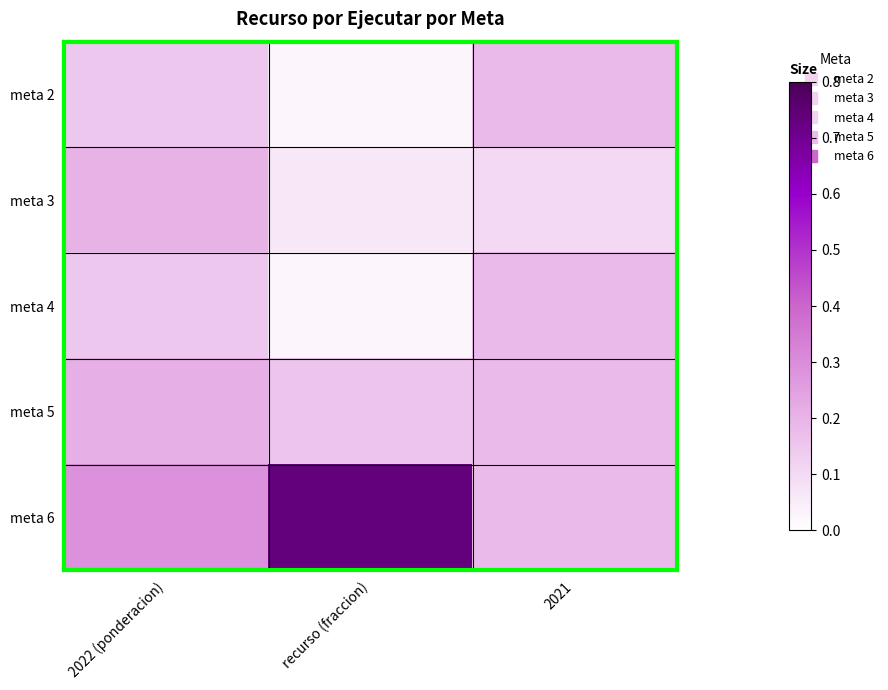

Reading left to right, transcribe all the data shown in this chart.

meta 2: 2022 (ponderacion)=0.1	recurso (fraccion)=0.0	2021=0.2
meta 3: 2022 (ponderacion)=0.2	recurso (fraccion)=0.1	2021=0.1
meta 4: 2022 (ponderacion)=0.1	recurso (fraccion)=0.0	2021=0.2
meta 5: 2022 (ponderacion)=0.2	recurso (fraccion)=0.2	2021=0.2
meta 6: 2022 (ponderacion)=0.3	recurso (fraccion)=0.7	2021=0.2